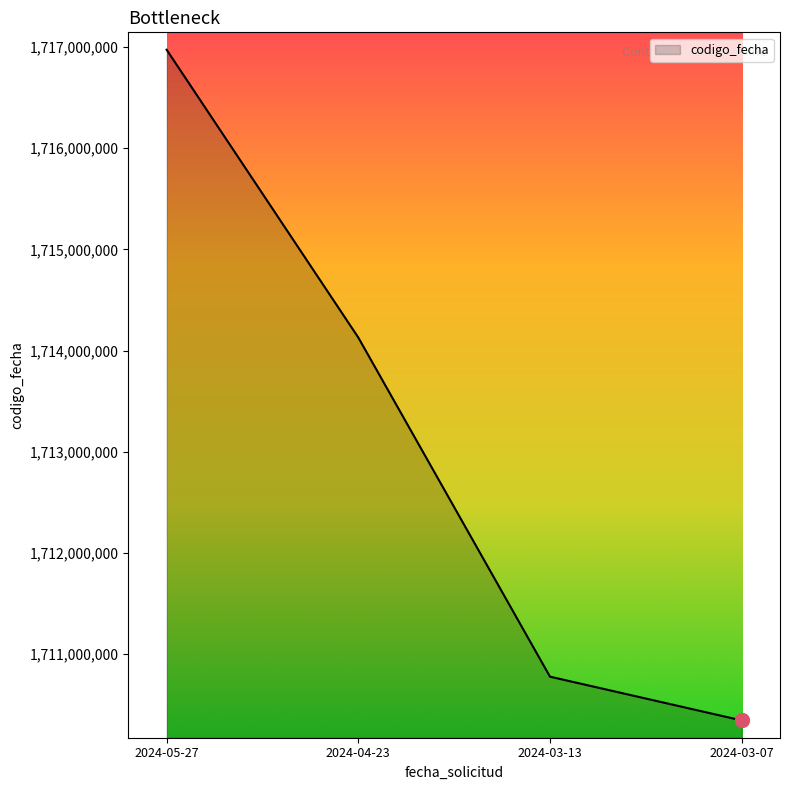

Reading left to right, extract all data points from this chart.

2024-05-27=1716973282	2024-04-23=1714128906	2024-03-13=1710777644	2024-03-07=1710345296